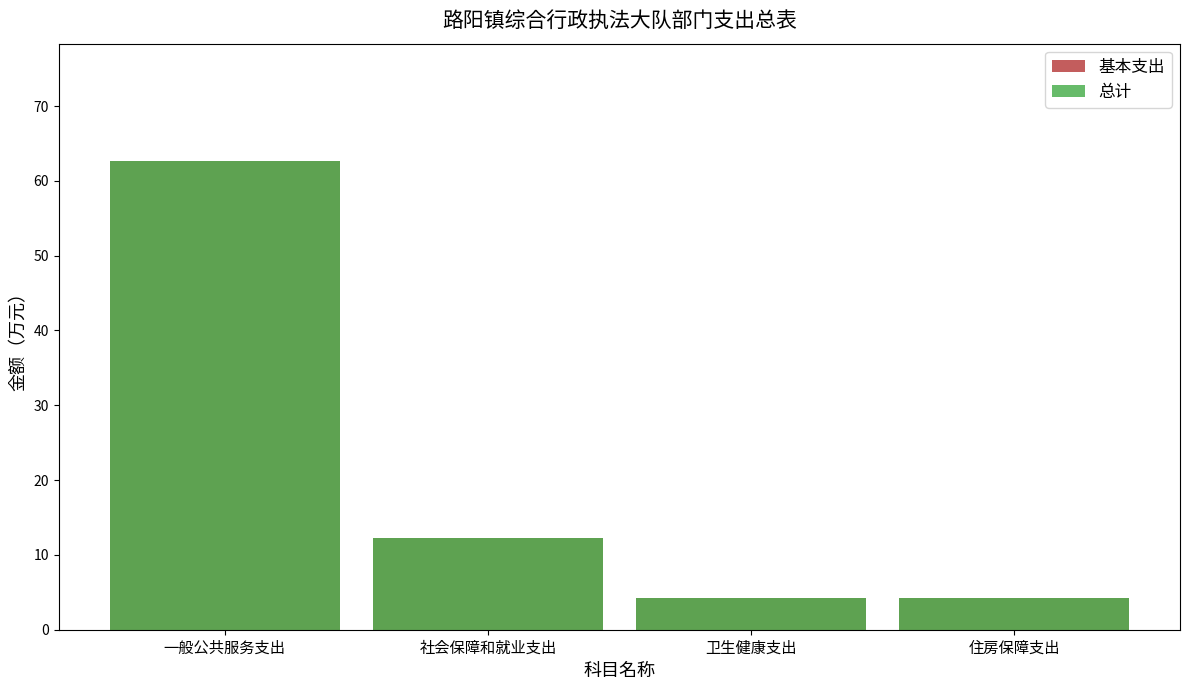

Rank the categories by 总计 value from lowest to highest.

住房保障支出, 卫生健康支出, 社会保障和就业支出, 一般公共服务支出